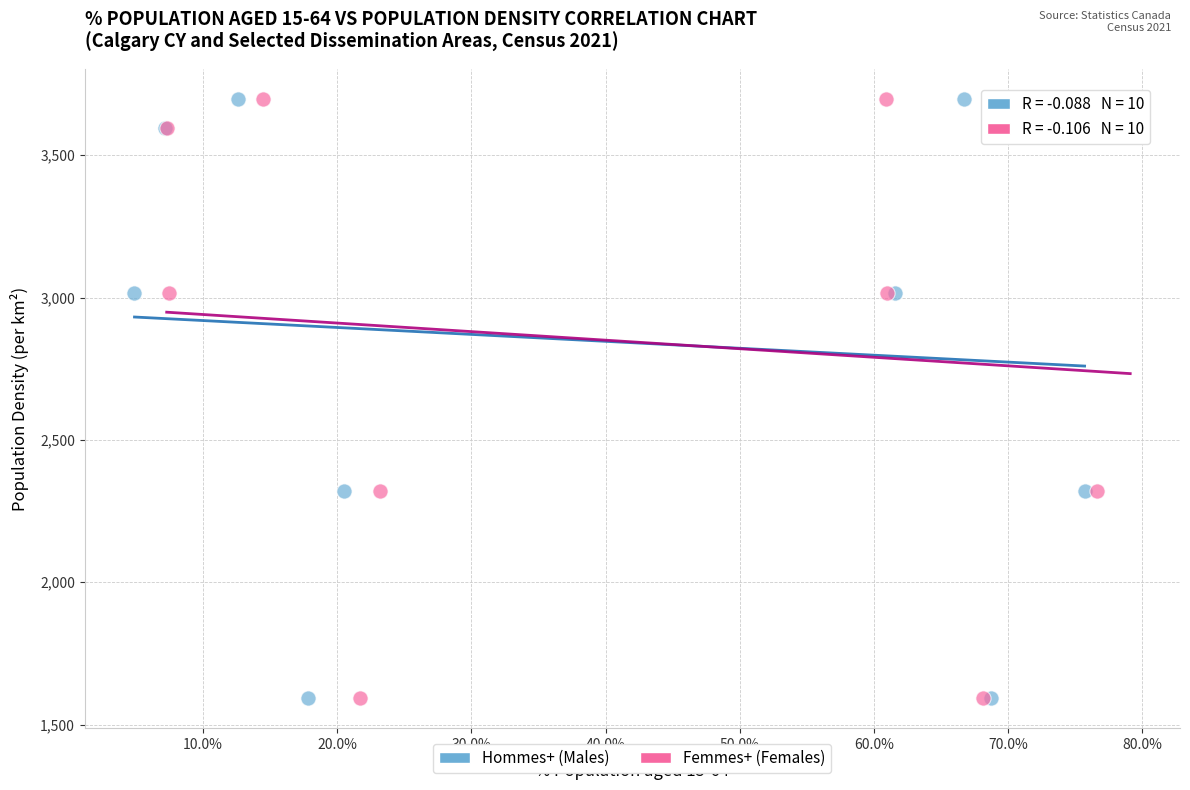

What are all the series names shown in the legend?

Hommes+ (Males), Femmes+ (Females)